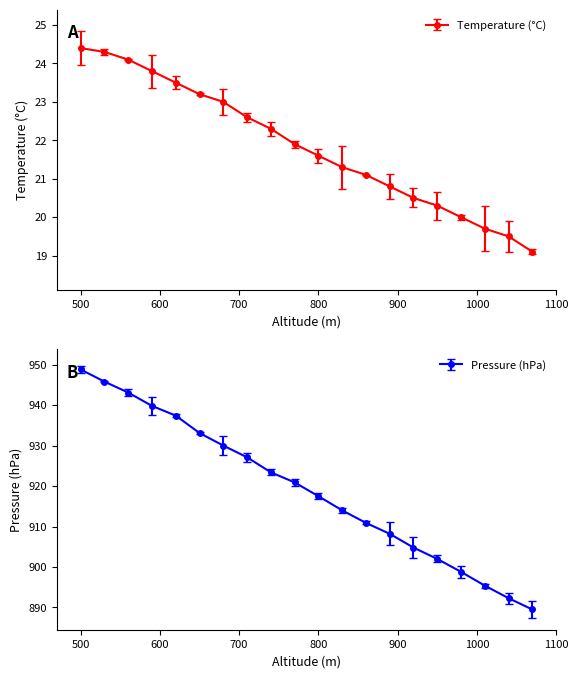

What is the total value across all series at 890?

929.0